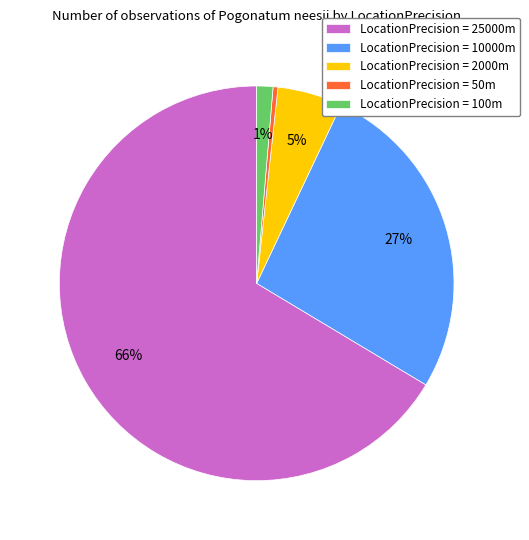

How many segments does this pie chart have?

5